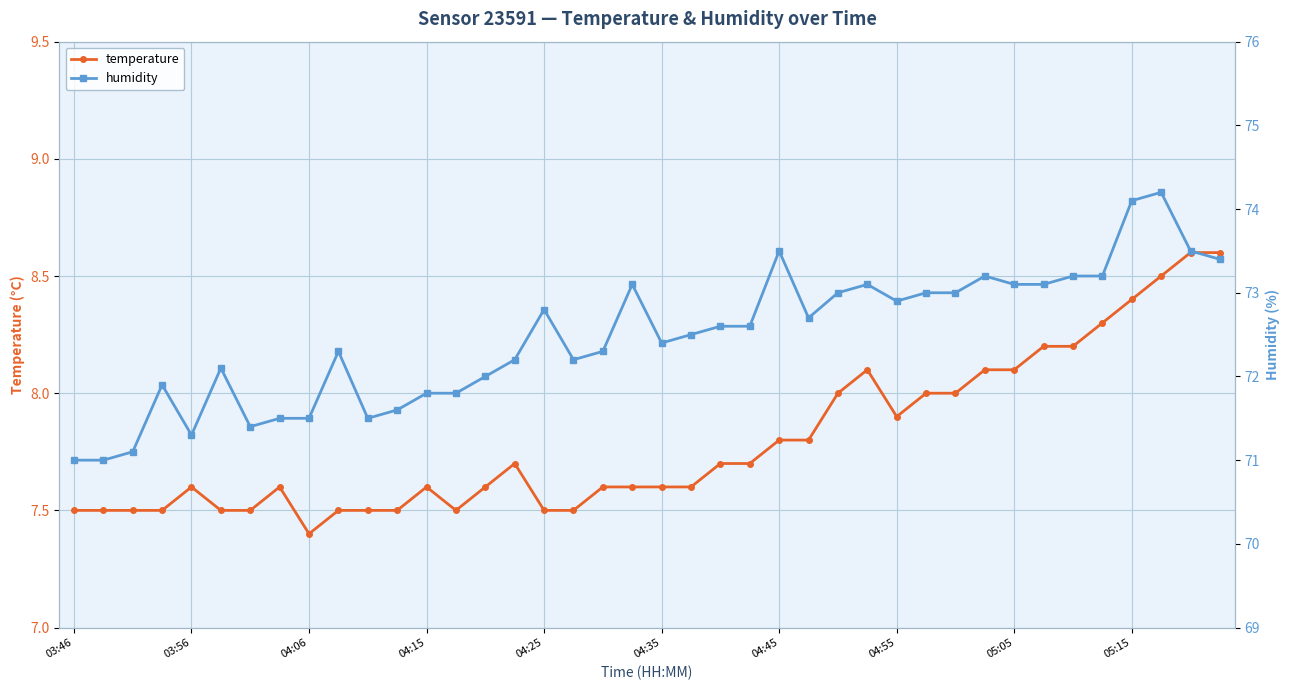

The humidity series shows 99.0 at 03:46. True or false?

False